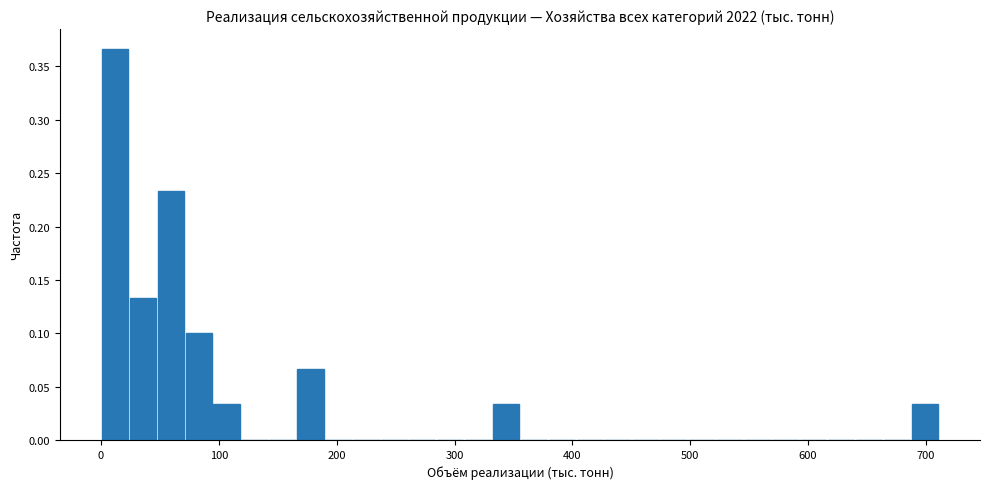

Read against the x-axis, roughly where is the centre of the tallest bar?

10